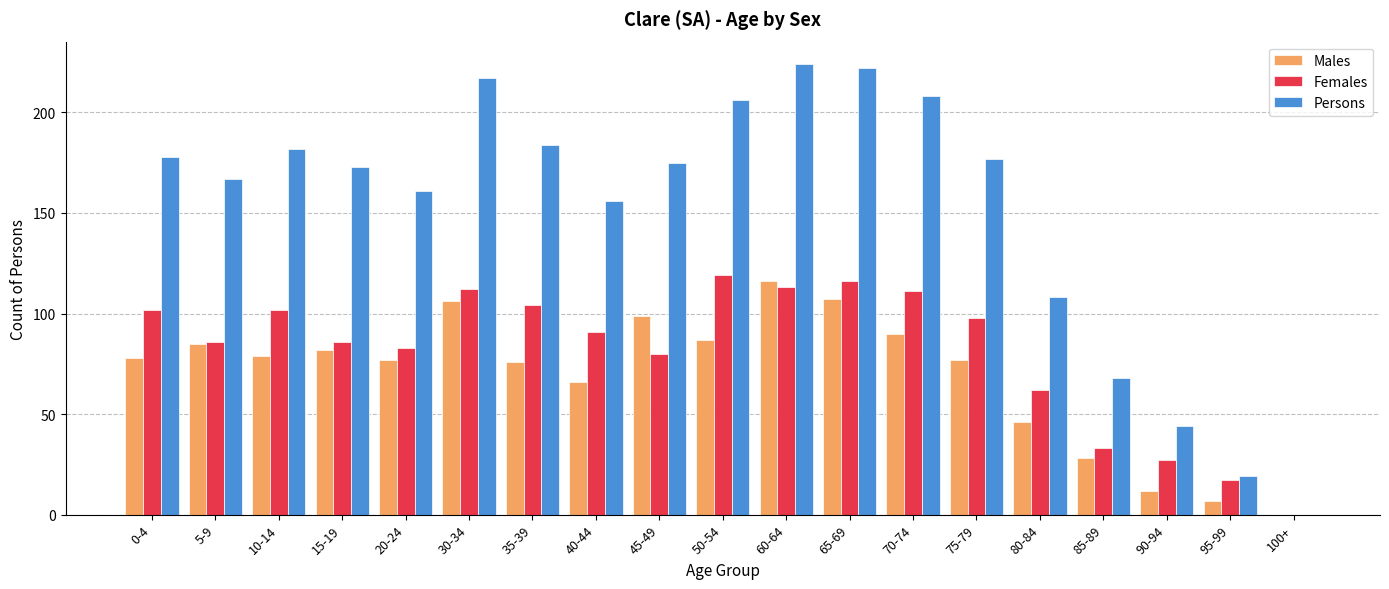

Which series has the widest spread of values?

Persons